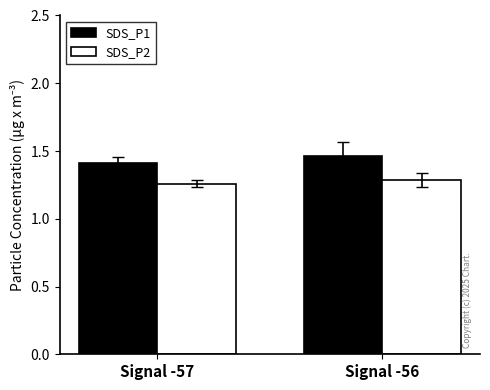

Rank the series by their maximum value, from highest to lowest.

SDS_P1, SDS_P2